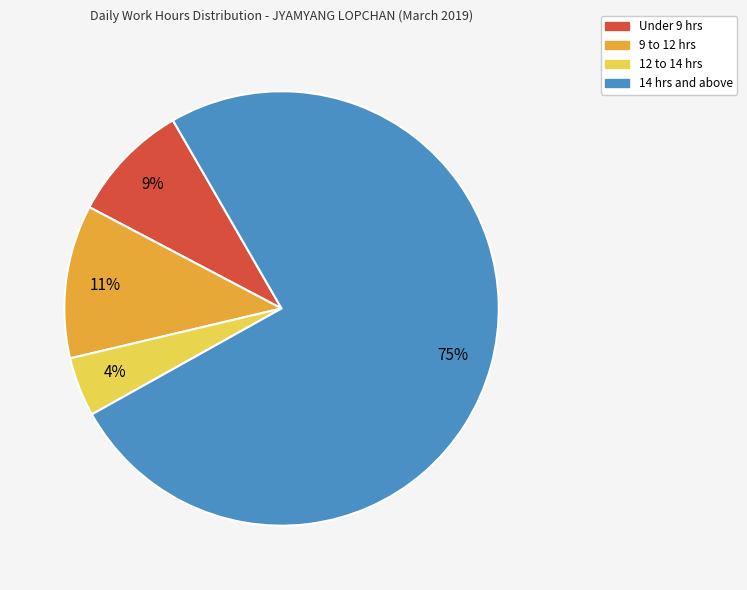

Is there a majority slice in this chart?

Yes